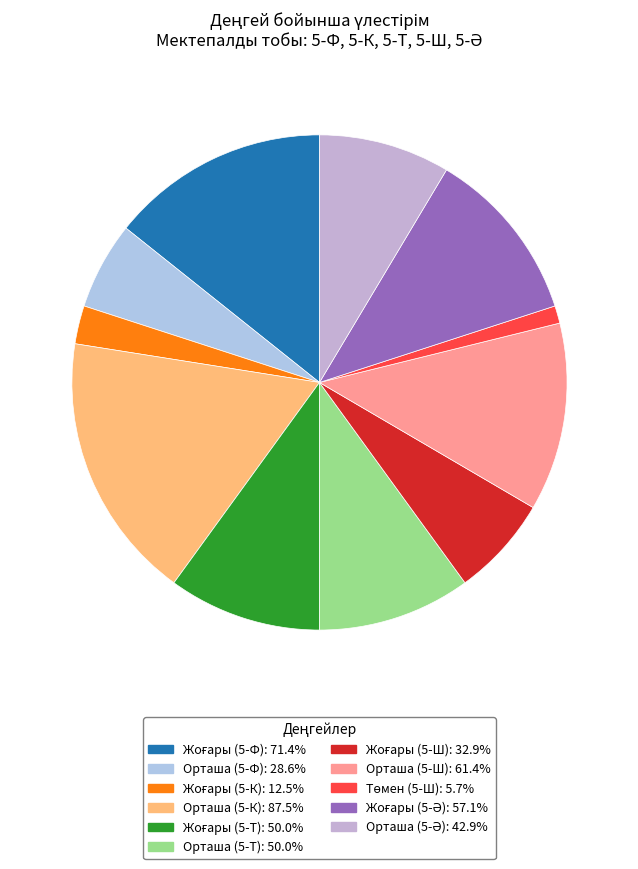

Rank the categories by value from lowest to highest.

Төмен (5-Ш), Жоғары (5-К), Орташа (5-Ф), Жоғары (5-Ш), Орташа (5-Ә), Жоғары (5-Т), Орташа (5-Т), Жоғары (5-Ә), Орташа (5-Ш), Жоғары (5-Ф), Орташа (5-К)